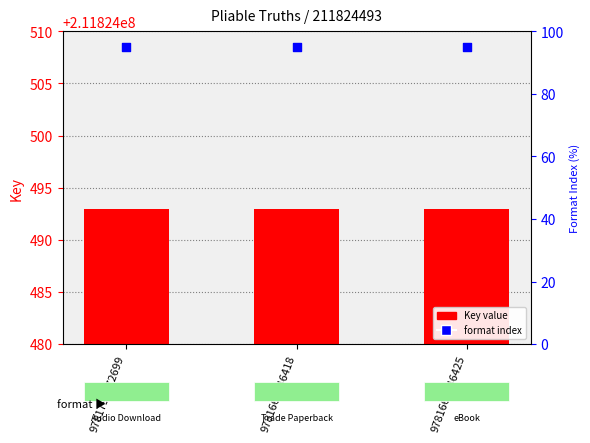

Which series has the largest total across all categories?

Key